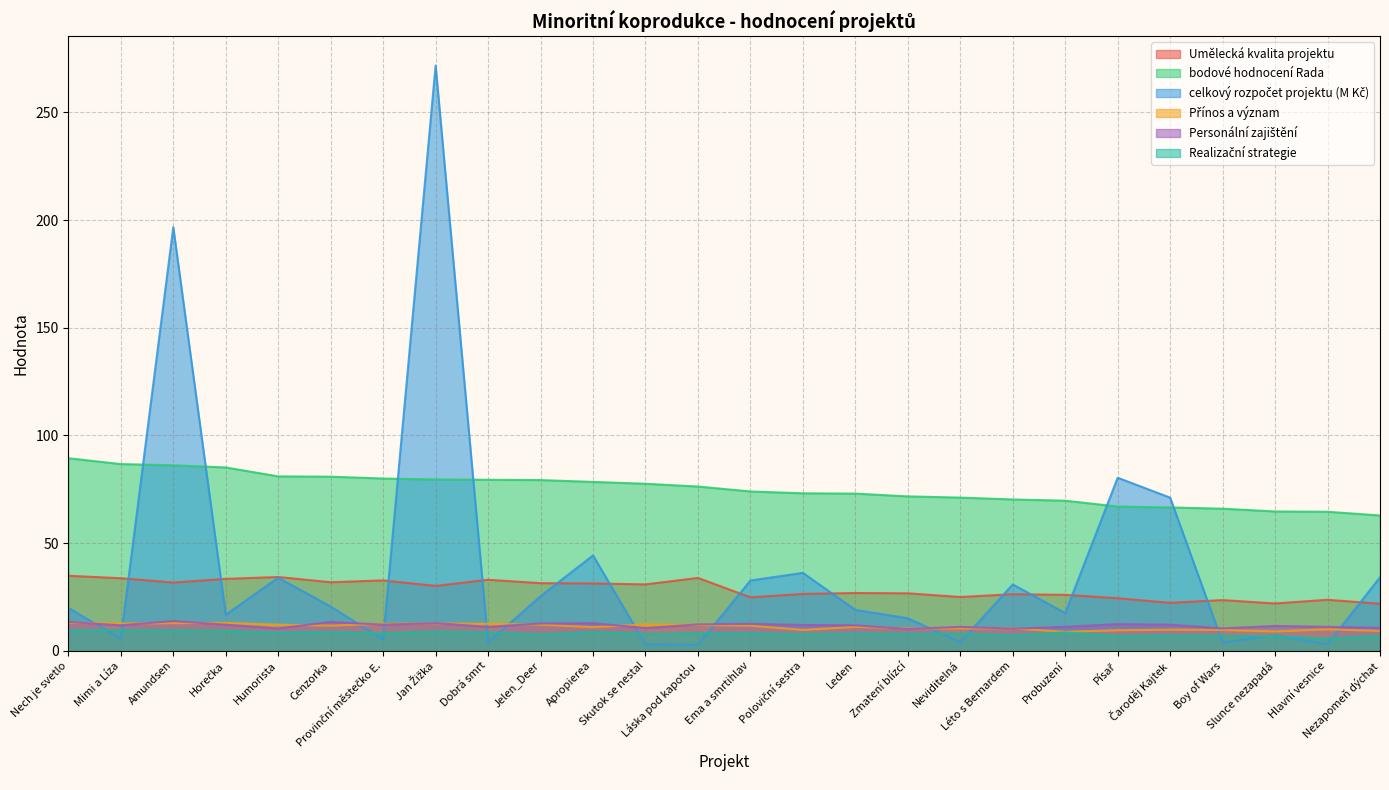

What is the label of the 13th point from the right?

Ema a smrtihlav